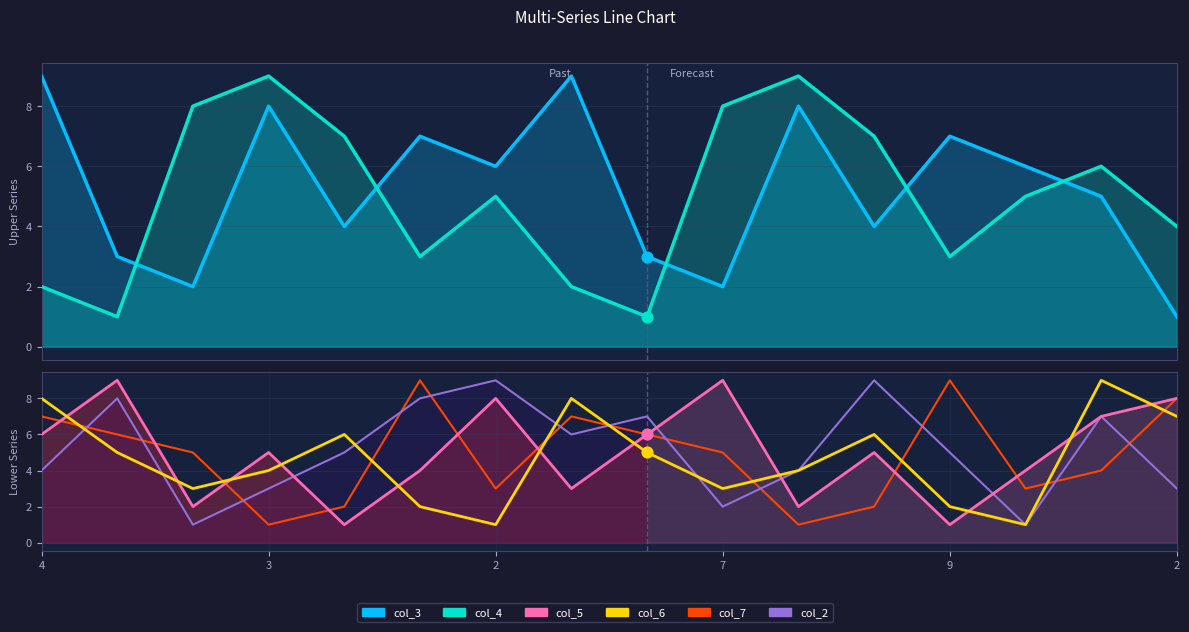

At how many categories does at least one series exceed 1?

16